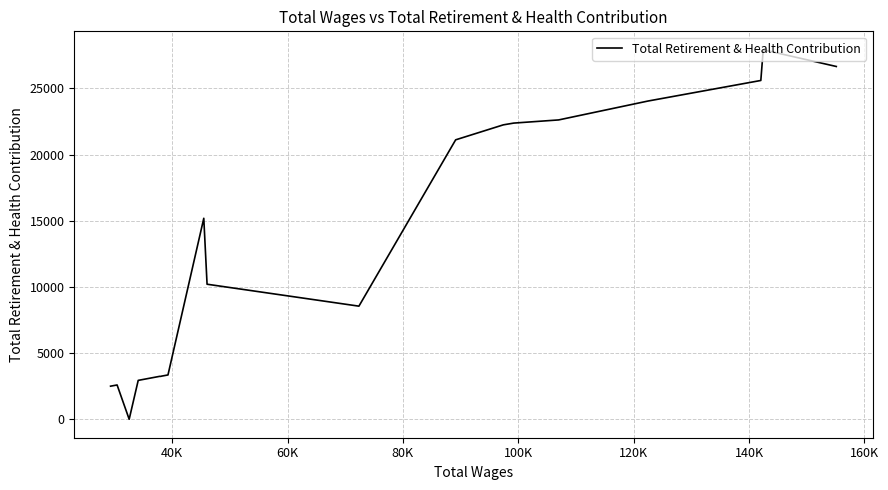

Does the chart display data point markers on the line(s)?

No